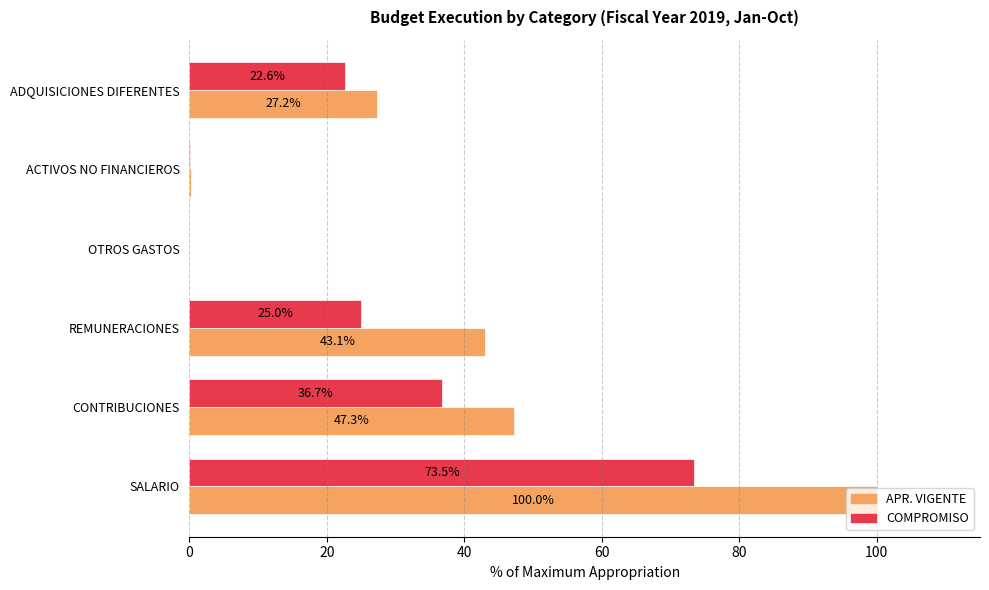

At which category is the sum across all series the highest?

SALARIO